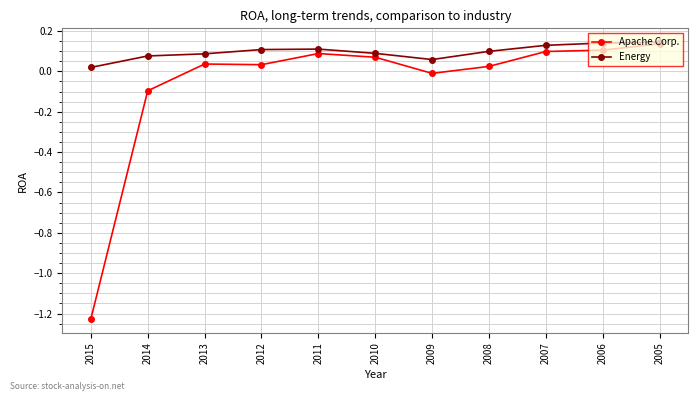

At how many categories does at least one series exceed -1?

11